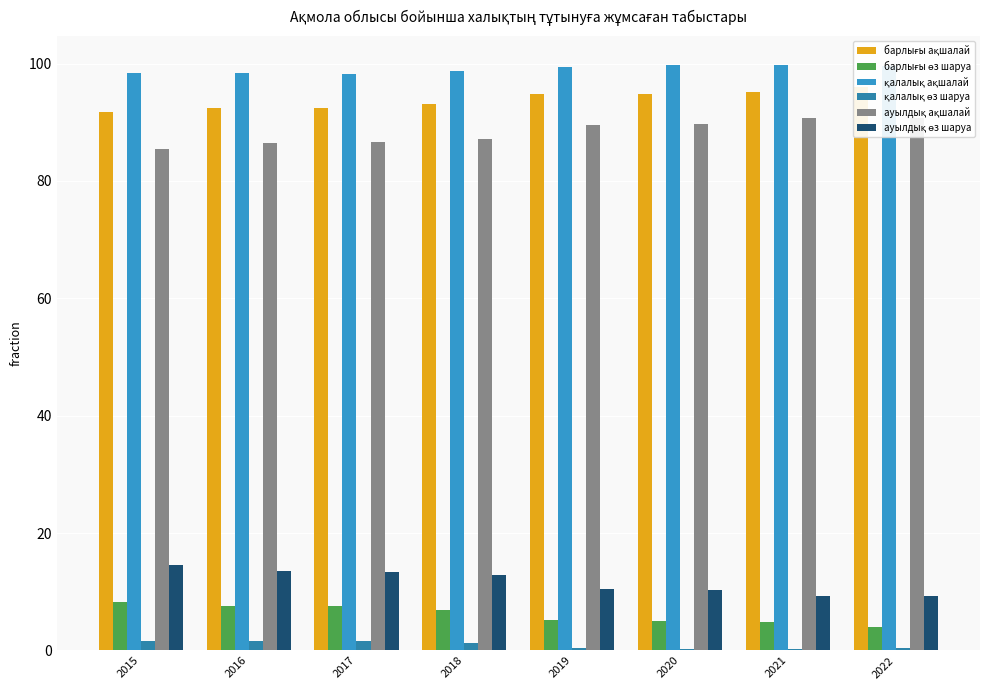

True or false: ауылдық ақшалай has a value of 89.7 at 2020.

True